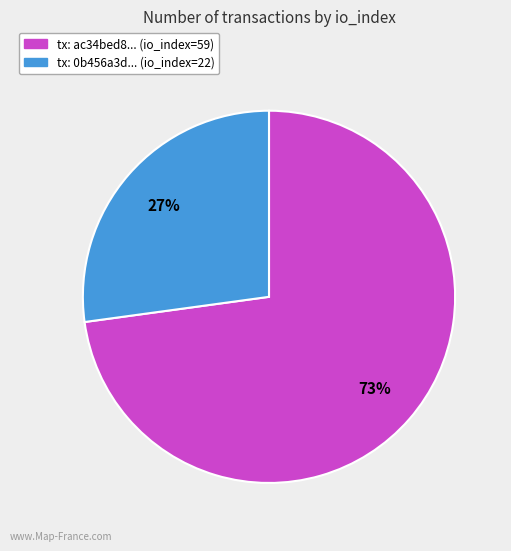

To the nearest percent, what is the average slice percentage?

50%